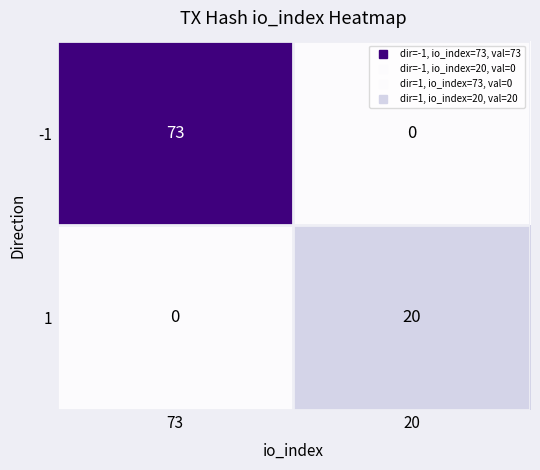

What is the difference between the -1 values at 20 and 73?

73